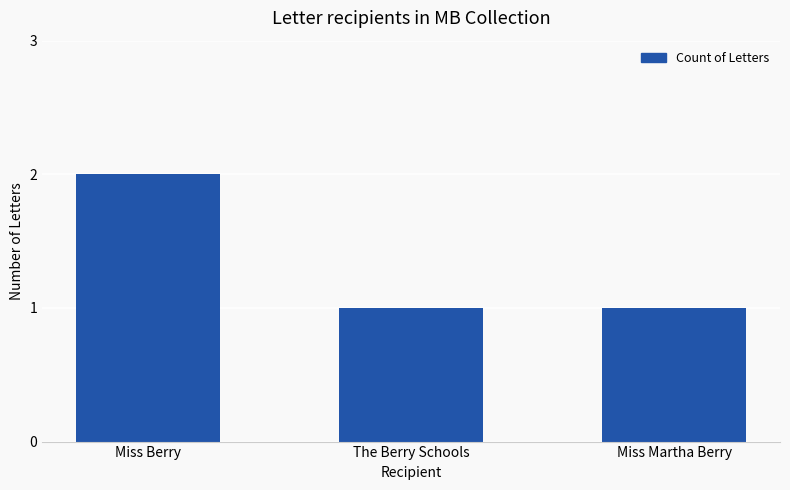

Which label corresponds to the largest value in the chart?

Miss Berry